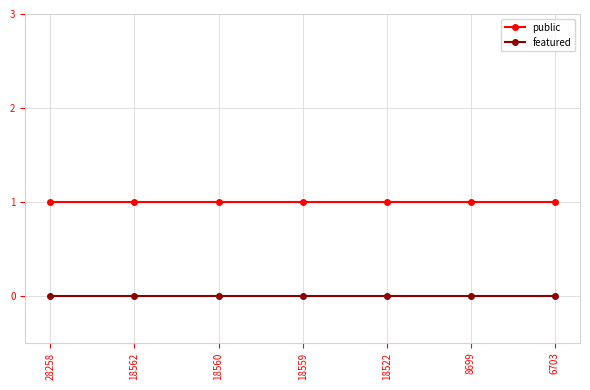

What is the value of the public point at the 7th from the left?

1